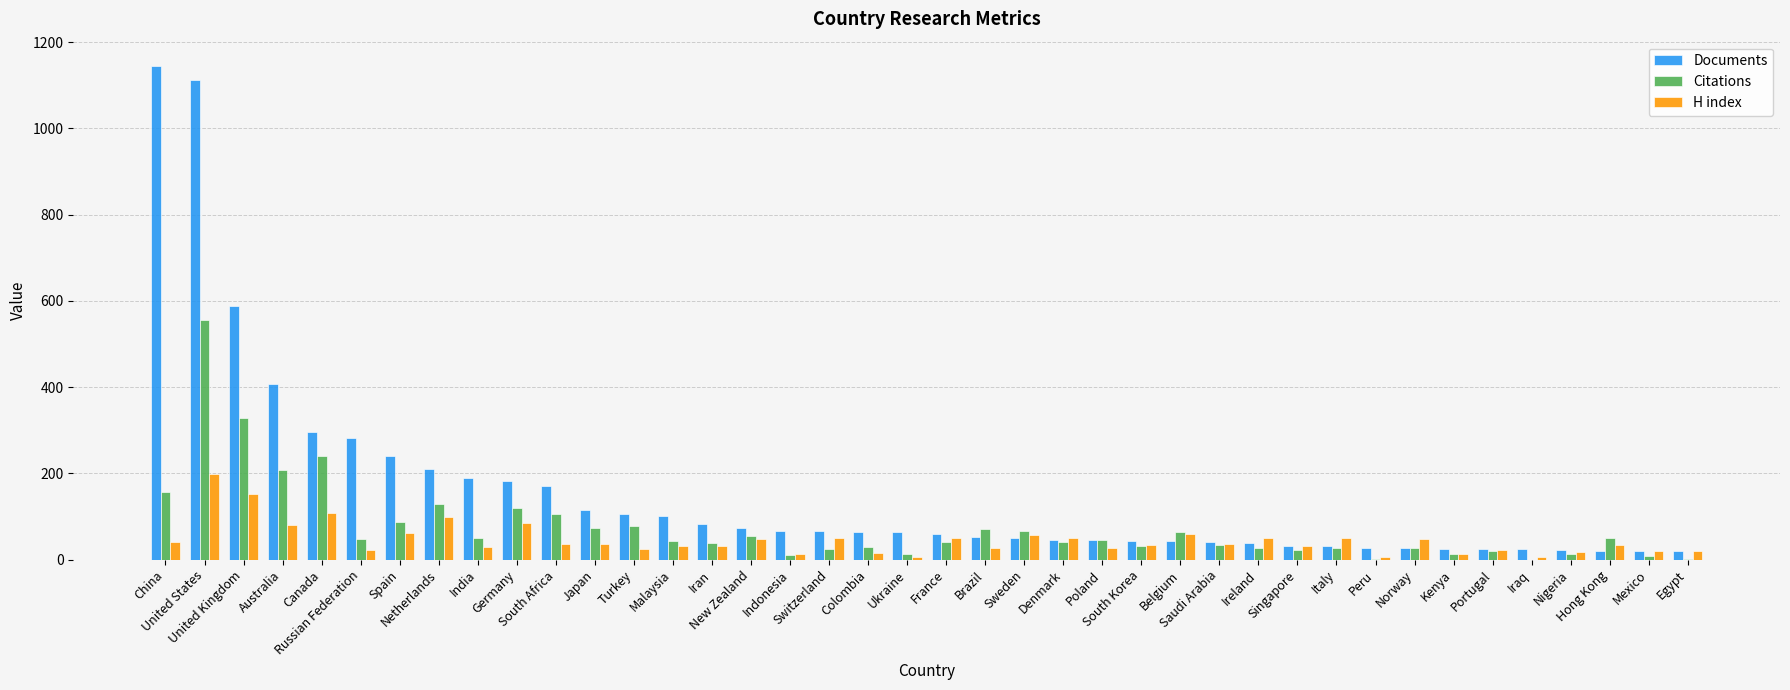

How many groups of bars are there?

40